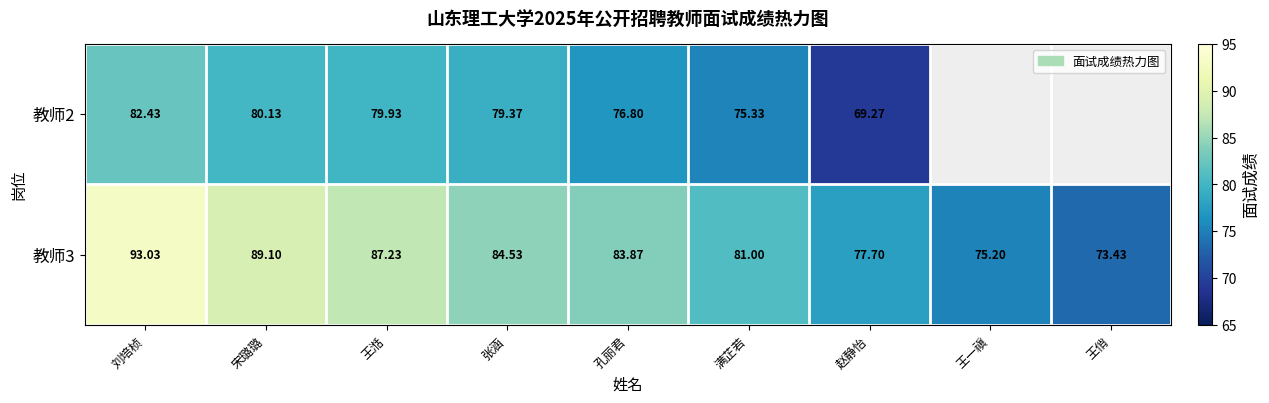

How many data points in 教师3 are above 83?

5